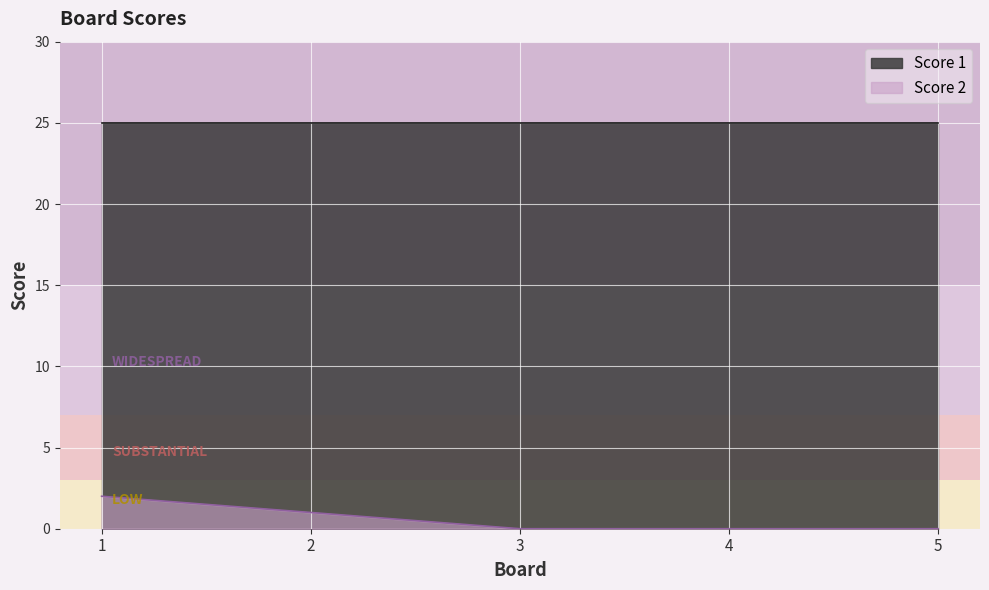

What is the difference between the maximum and second lowest values?

2